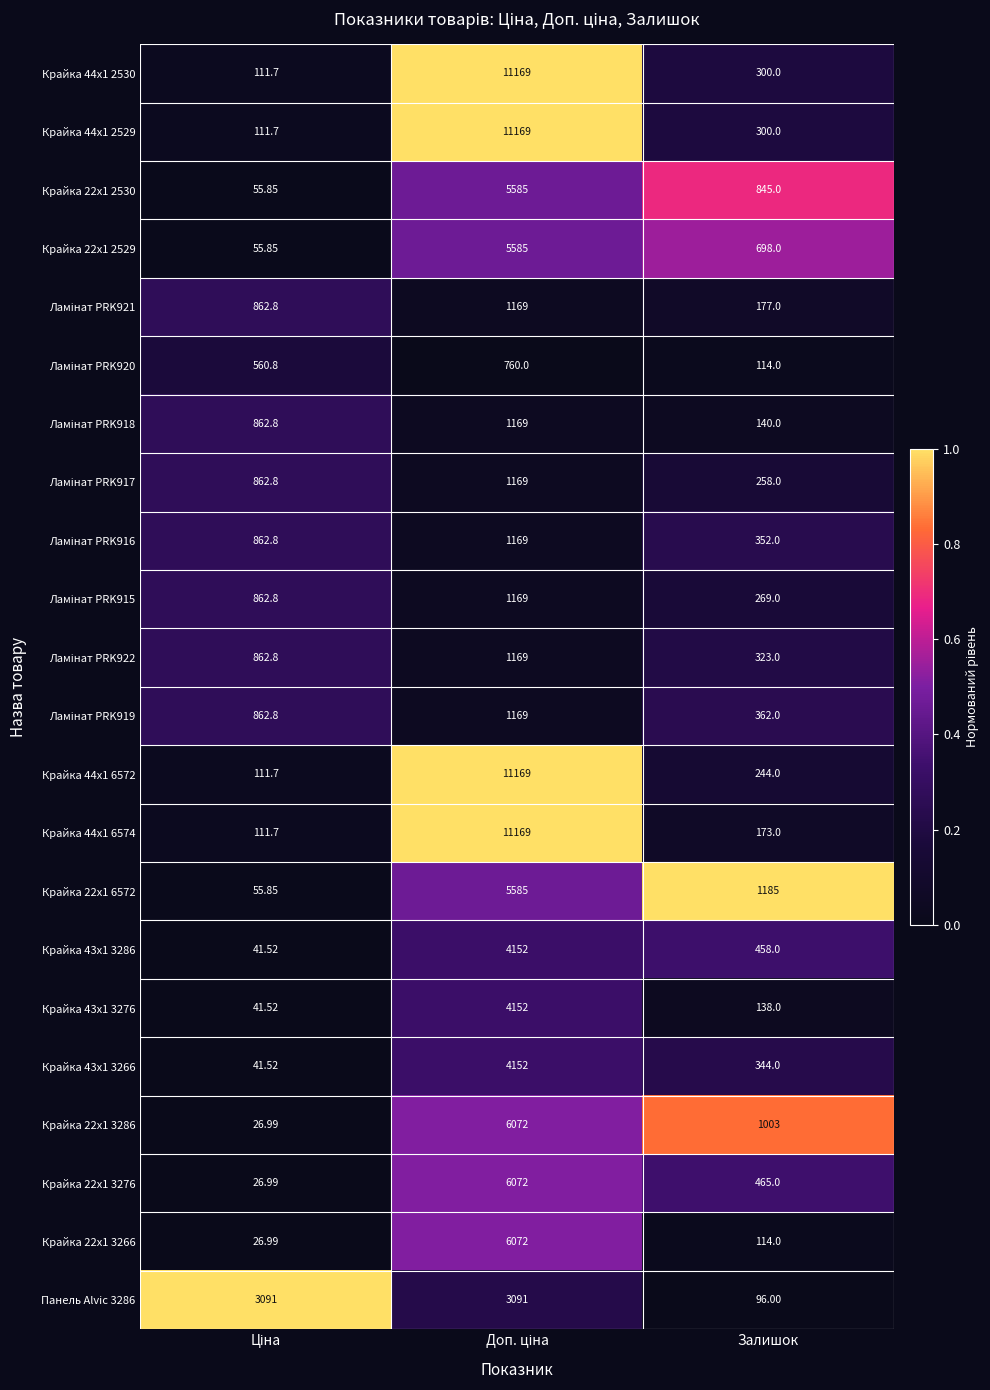

Where is Панель Alvic 3286 nearest to the value 1593?

Залишок